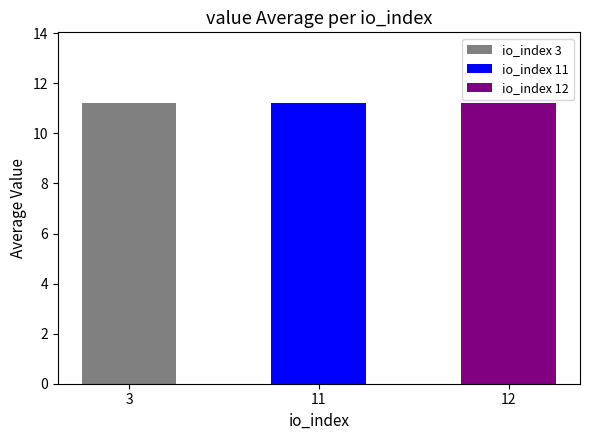

True or false: the data shows 11.2 at 12.

True